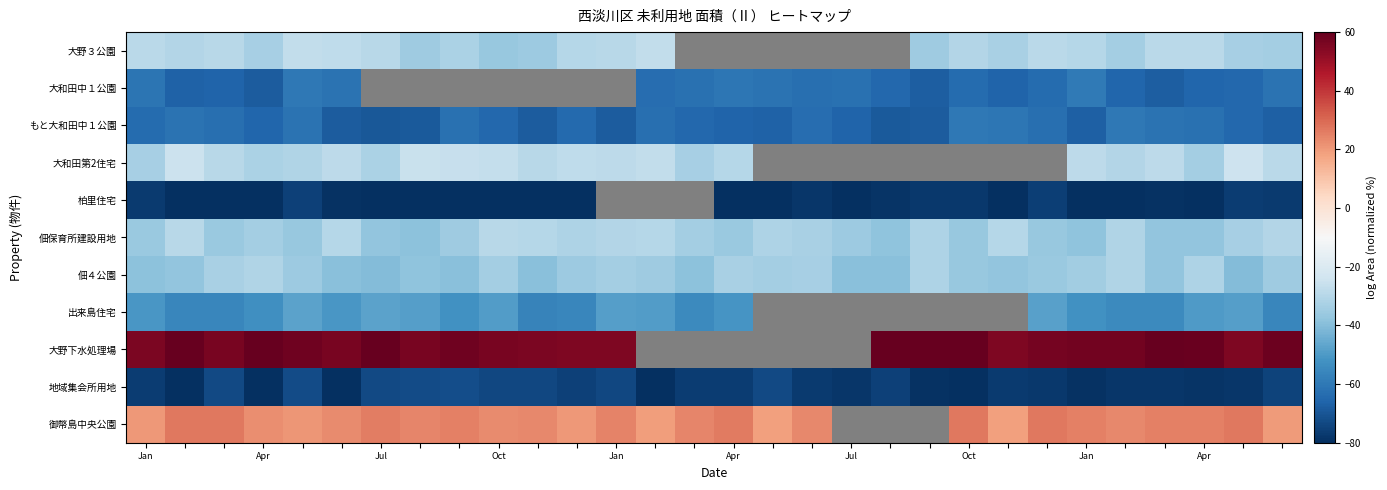

Which label corresponds to the largest value in the chart?

Apr